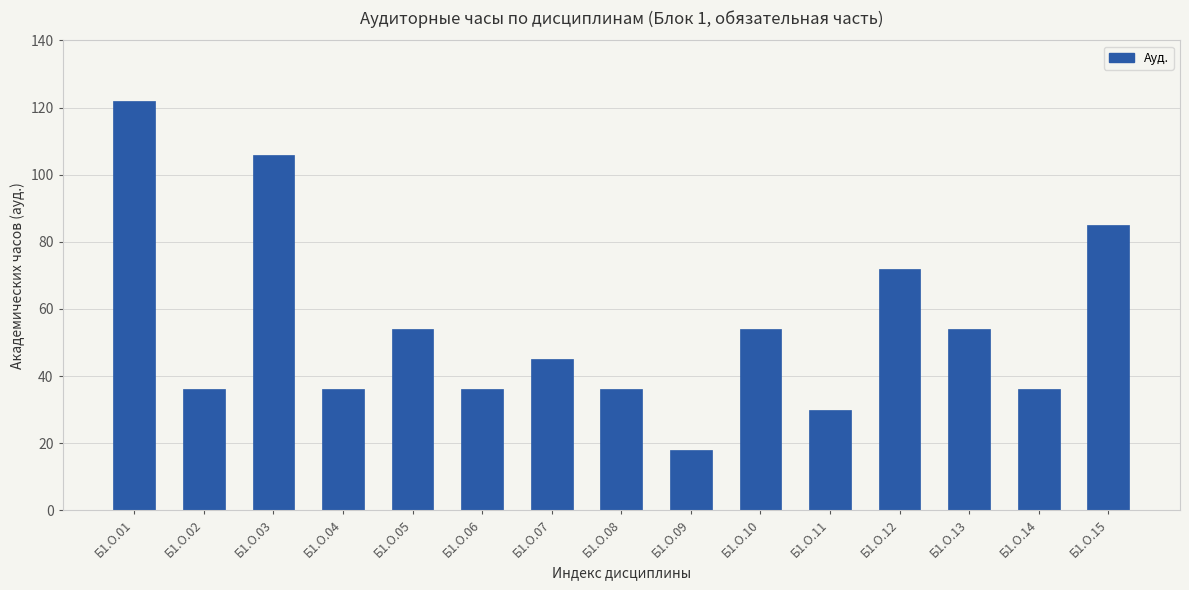

Reading left to right, transcribe all the data shown in this chart.

Б1.О.01=122	Б1.О.02=36	Б1.О.03=106	Б1.О.04=36	Б1.О.05=54	Б1.О.06=36	Б1.О.07=45	Б1.О.08=36	Б1.О.09=18	Б1.О.10=54	Б1.О.11=30	Б1.О.12=72	Б1.О.13=54	Б1.О.14=36	Б1.О.15=85